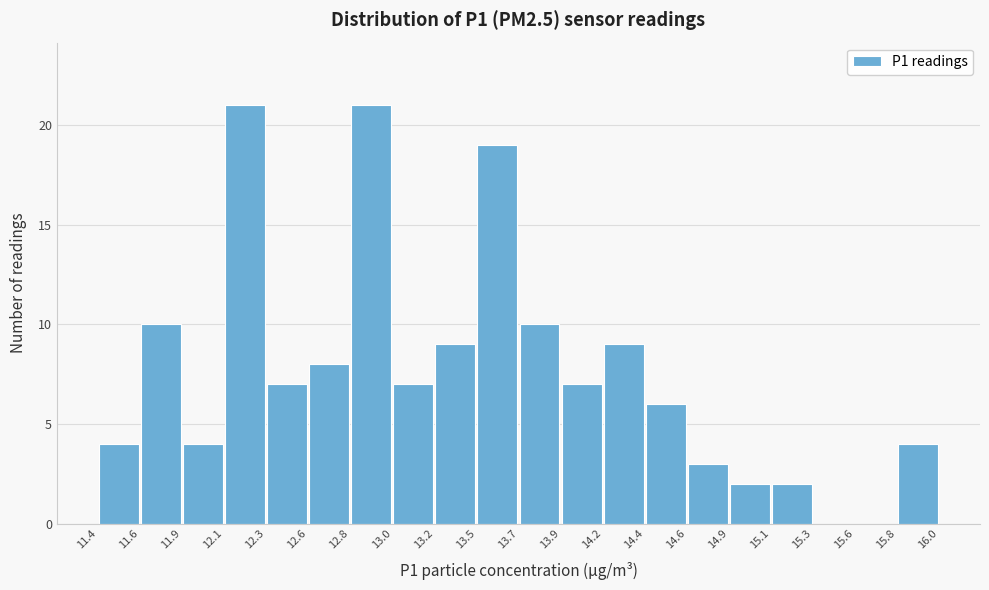

What is the height of the bar covering 14.6 to 14.9 on the x-axis? The values are not printed on the chart, so give them approximately, as read against the axis.

3